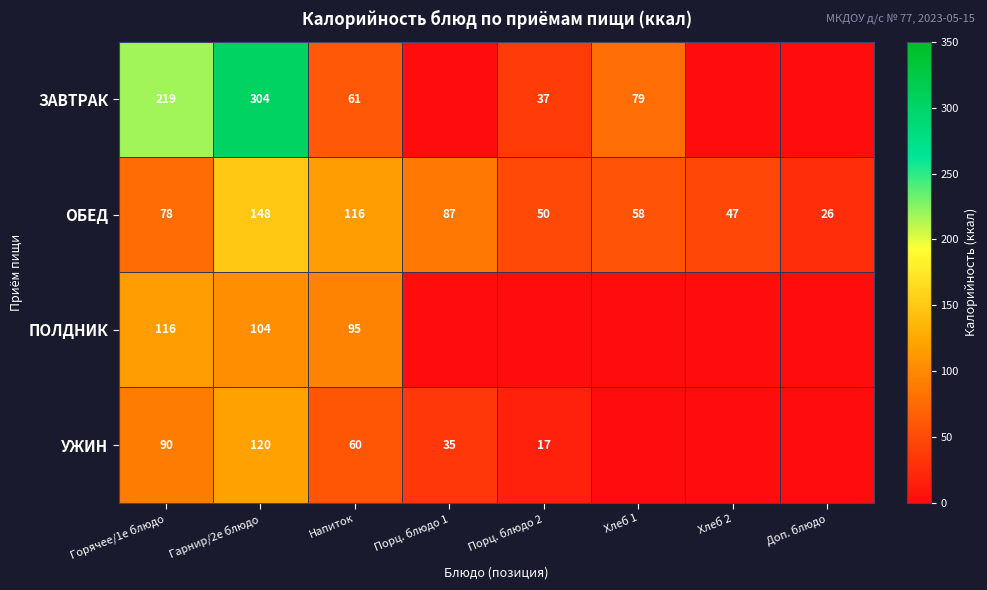

What is the highest value of the ОБЕД series?

148